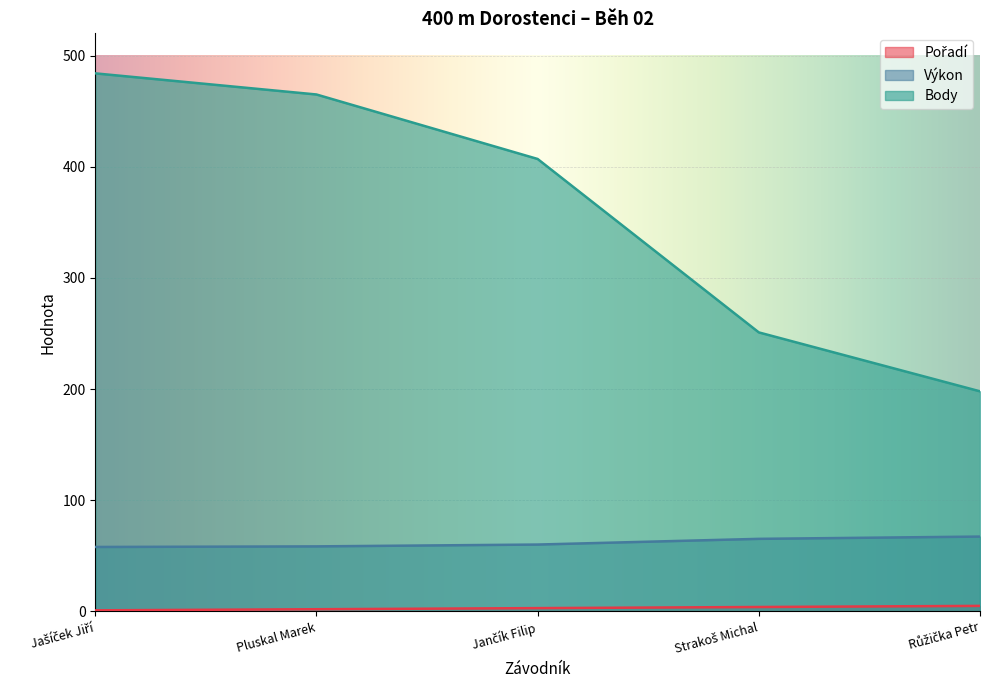

At how many categories does at least one series exceed 23?

5